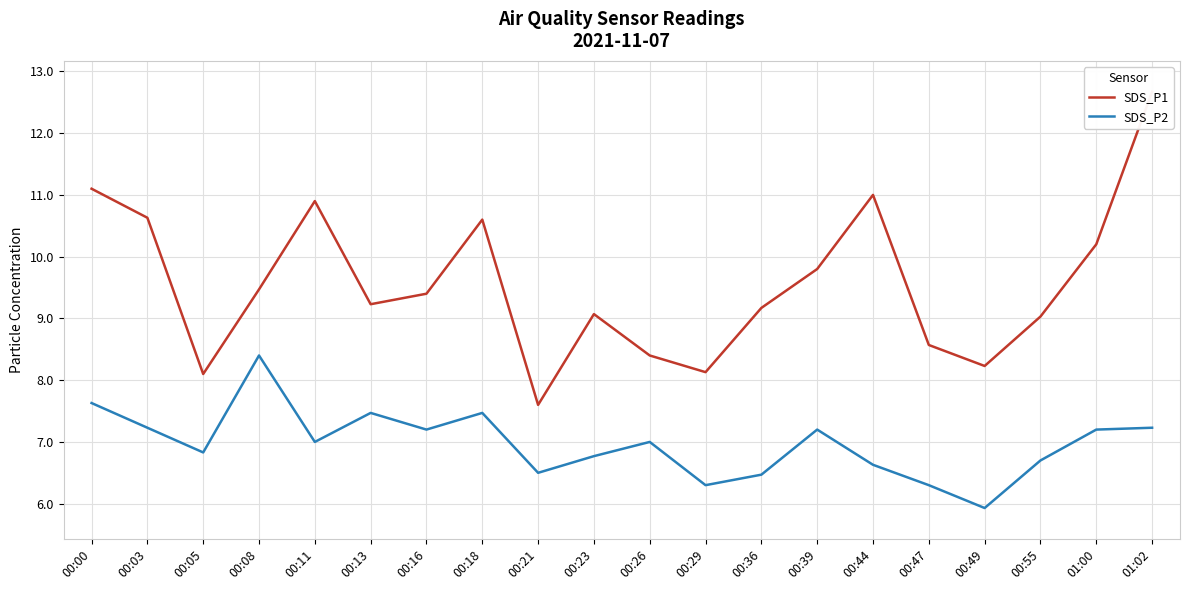

How many data points in SDS_P2 are above 7?

9